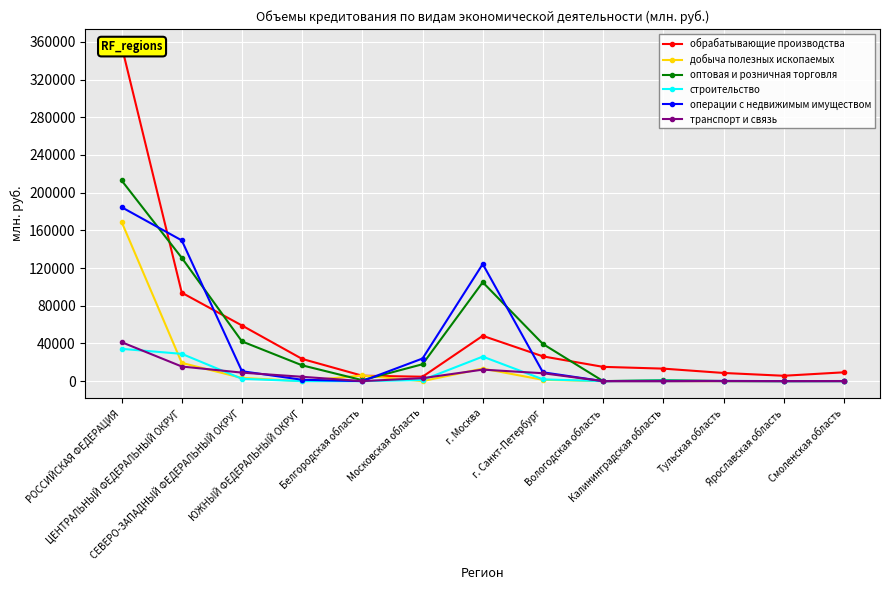

What is the total value across all series at Московская область?

50886